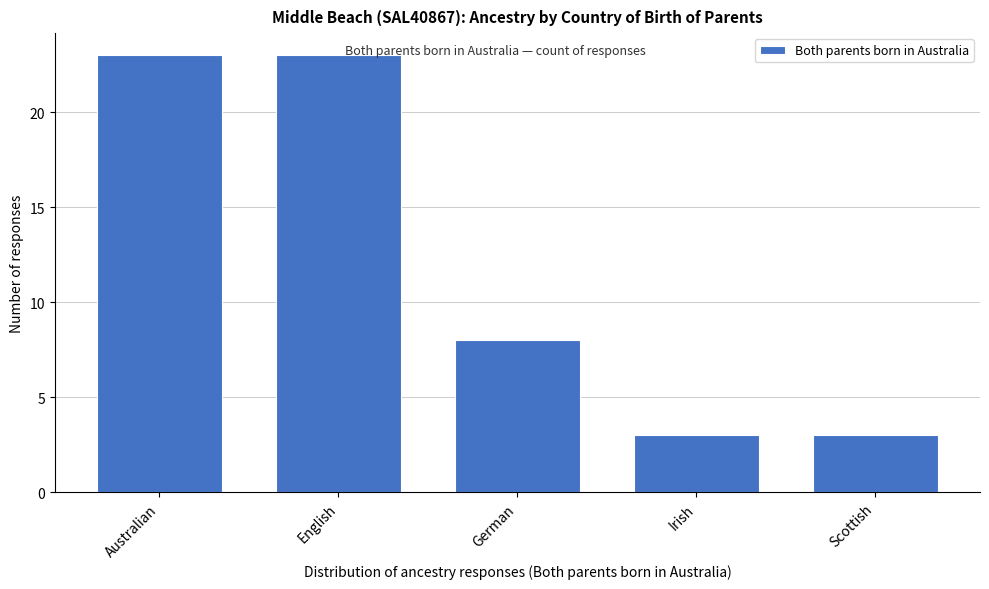

Reading right to left, transcribe all the data shown in this chart.

3	3	8	23	23